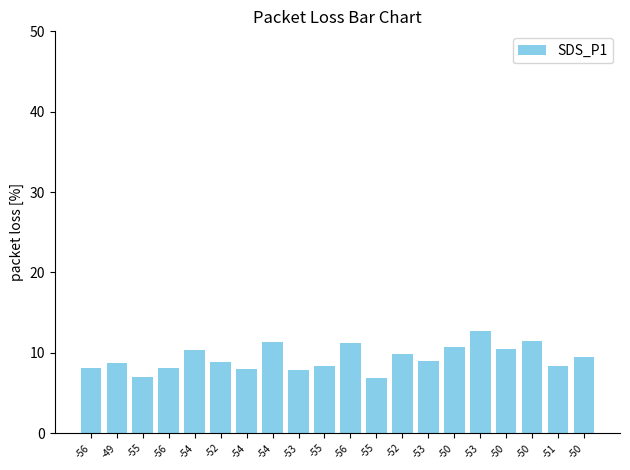

What is the sum of all values?

186.8